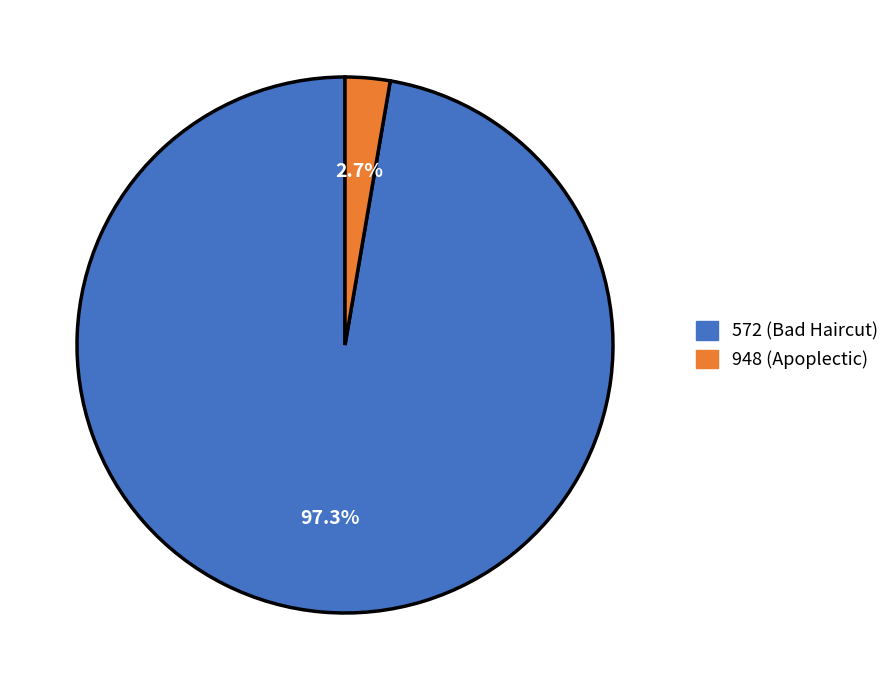

To the nearest percent, what is the average slice percentage?

50%